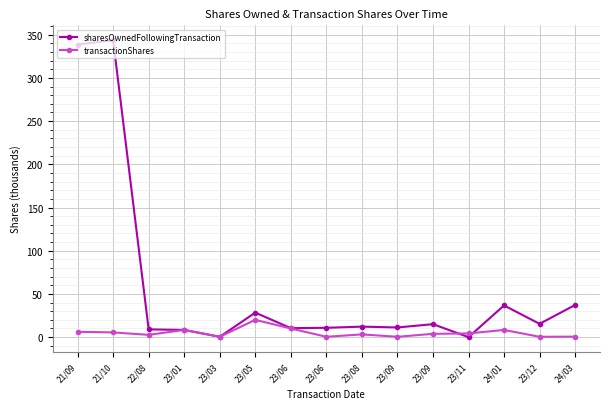

Which series has the largest total across all categories?

sharesOwnedFollowingTransaction